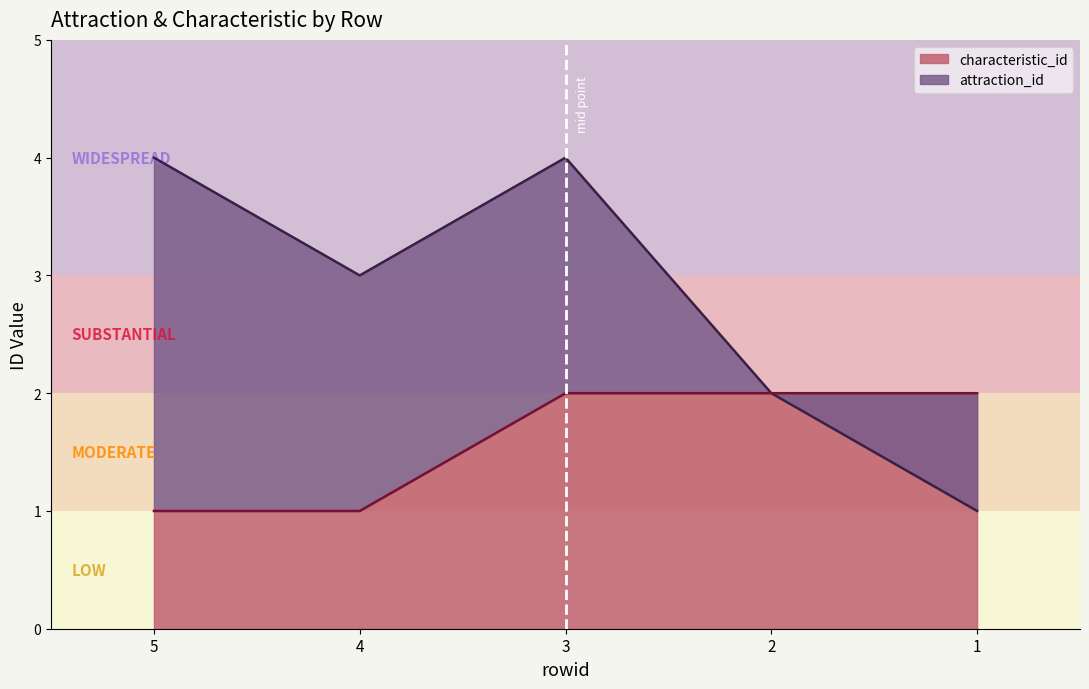

Is it true that characteristic_id equals 2 at 2?

True